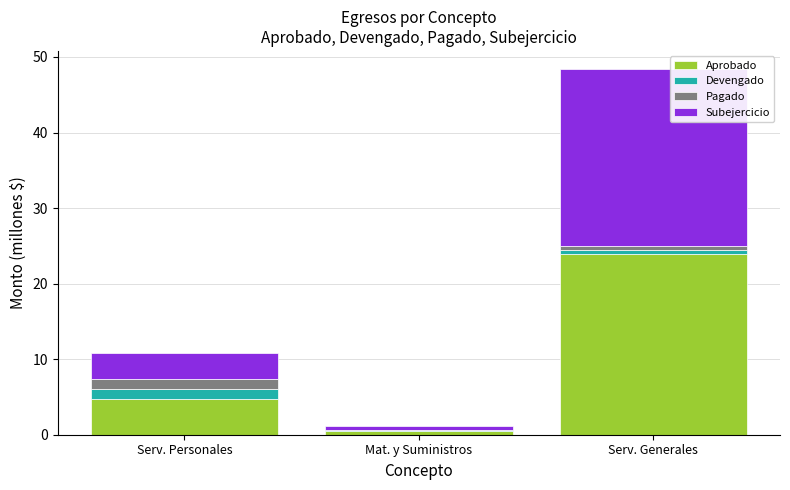

Reading left to right, list the values for the Aprobado series.

Serv. Personales=4.8	Mat. y Suministros=0.5	Serv. Generales=23.9